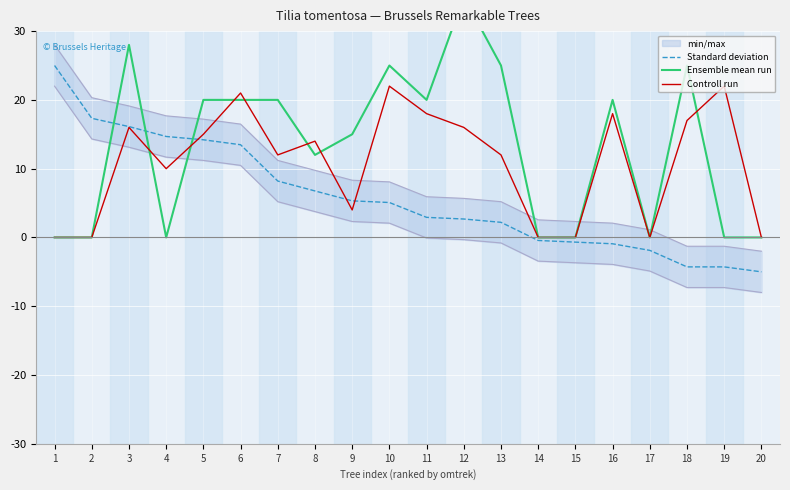

Which series changed the most between 4 and 6?

Ensemble mean run